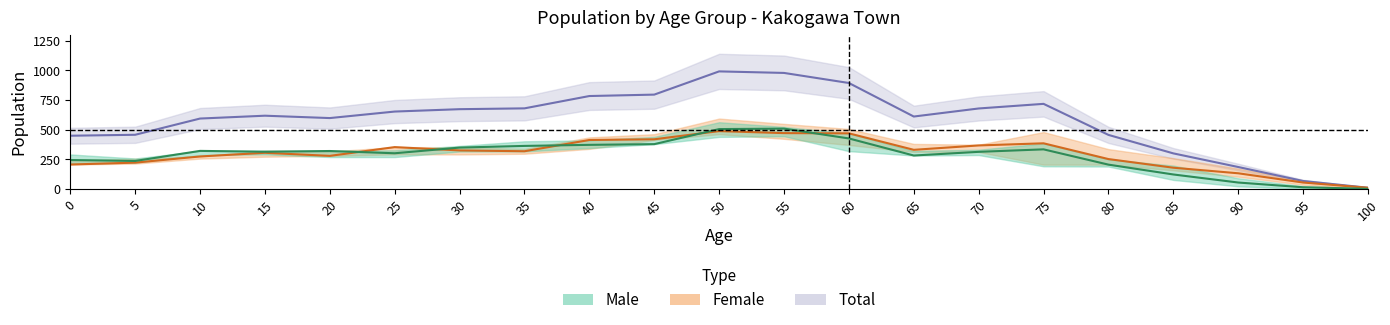

What is the spread (max minus min) of values at 70?

366